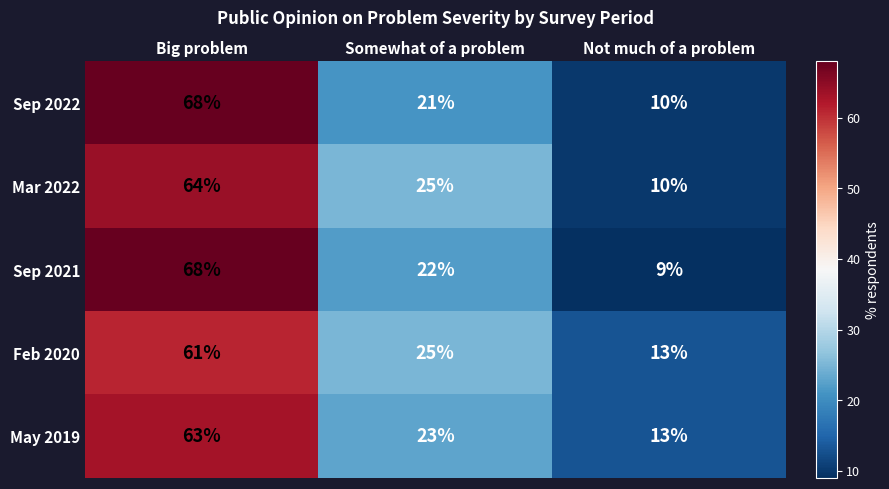

What is the average value of the Sep 2022 series?

33